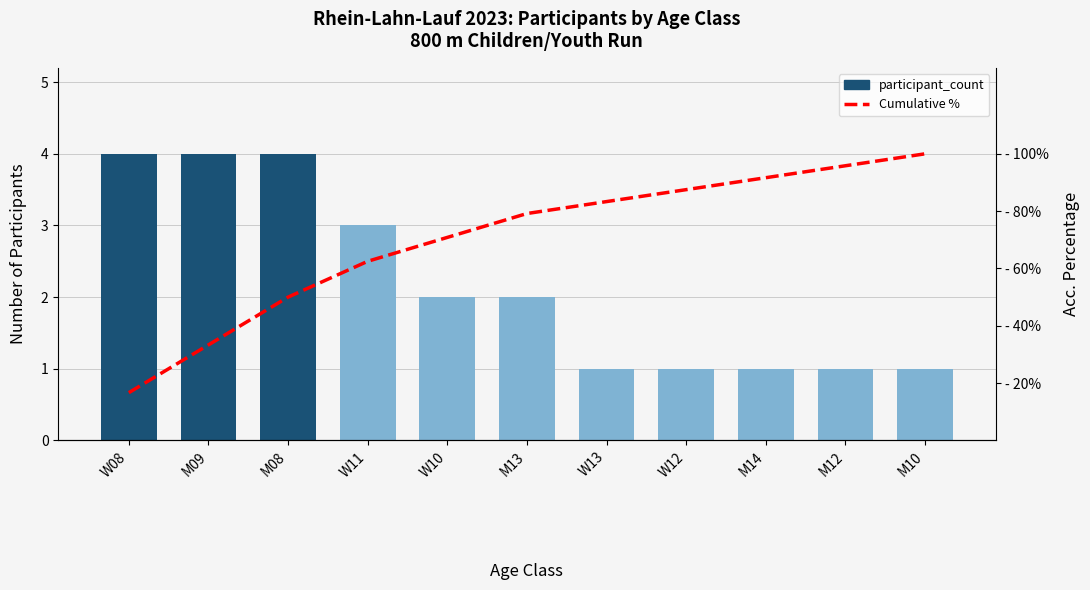

Reading right to left, what are all the values shown in this chart?

participant_count: M10=1.0	M12=1.0	M14=1.0	W12=1.0	W13=1.0	M13=2.0	W10=2.0	W11=3.0	M08=4.0	M09=4.0	W08=4.0
Cumulative %: M10=100.0	M12=95.8	M14=91.7	W12=87.5	W13=83.3	M13=79.2	W10=70.8	W11=62.5	M08=50.0	M09=33.3	W08=16.7